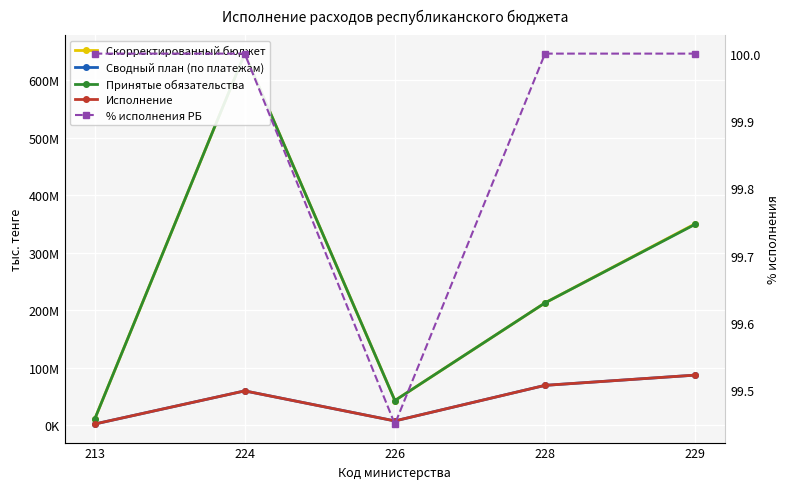

What is the sum of all Принятые обязательства values?

1262786560.0